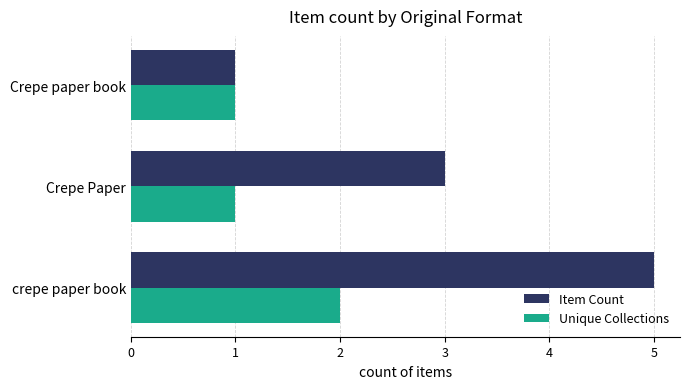

What is the minimum value shown in the chart?

1